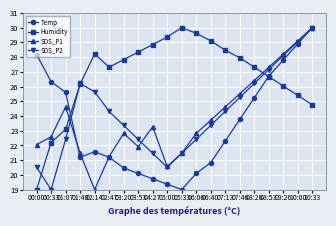

Rank the series at 01:07 from highest to lowest value.

Temp, SDS_P1, Humidity, SDS_P2